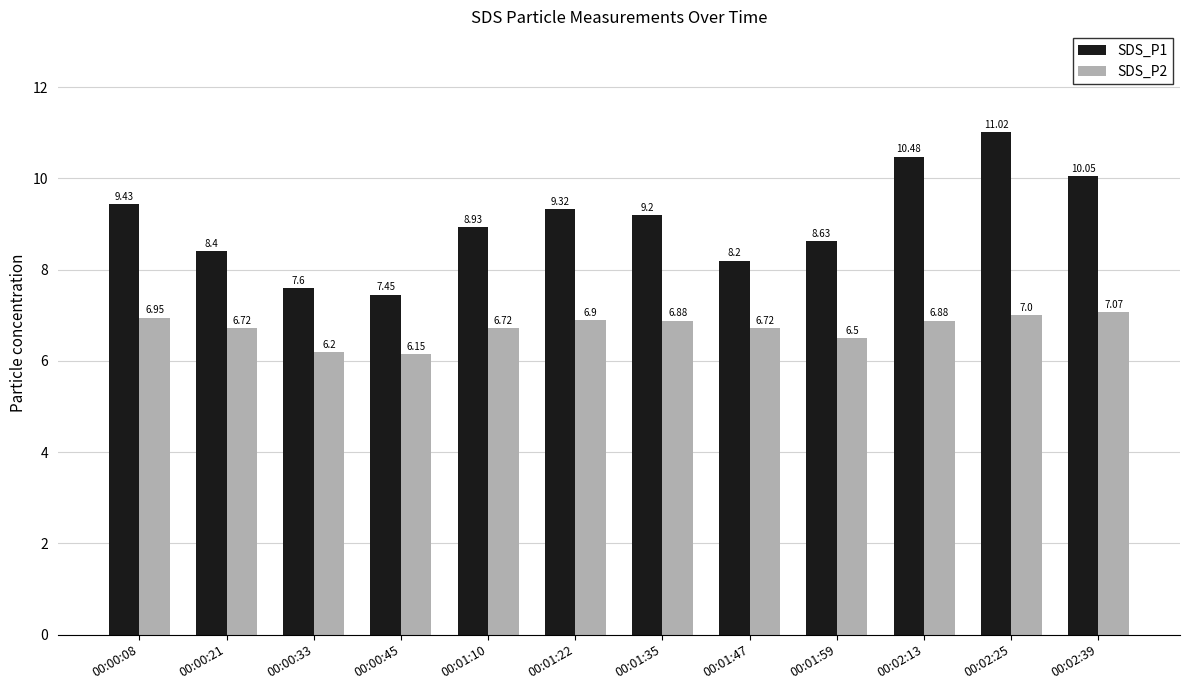

Rank the categories by SDS_P1 value from lowest to highest.

00:00:45, 00:00:33, 00:01:47, 00:00:21, 00:01:59, 00:01:10, 00:01:35, 00:01:22, 00:00:08, 00:02:39, 00:02:13, 00:02:25